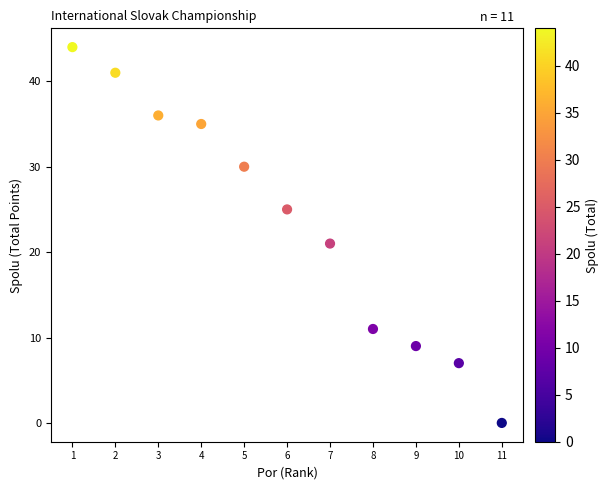

What Y value in the scatter plot is closest to 22?

21